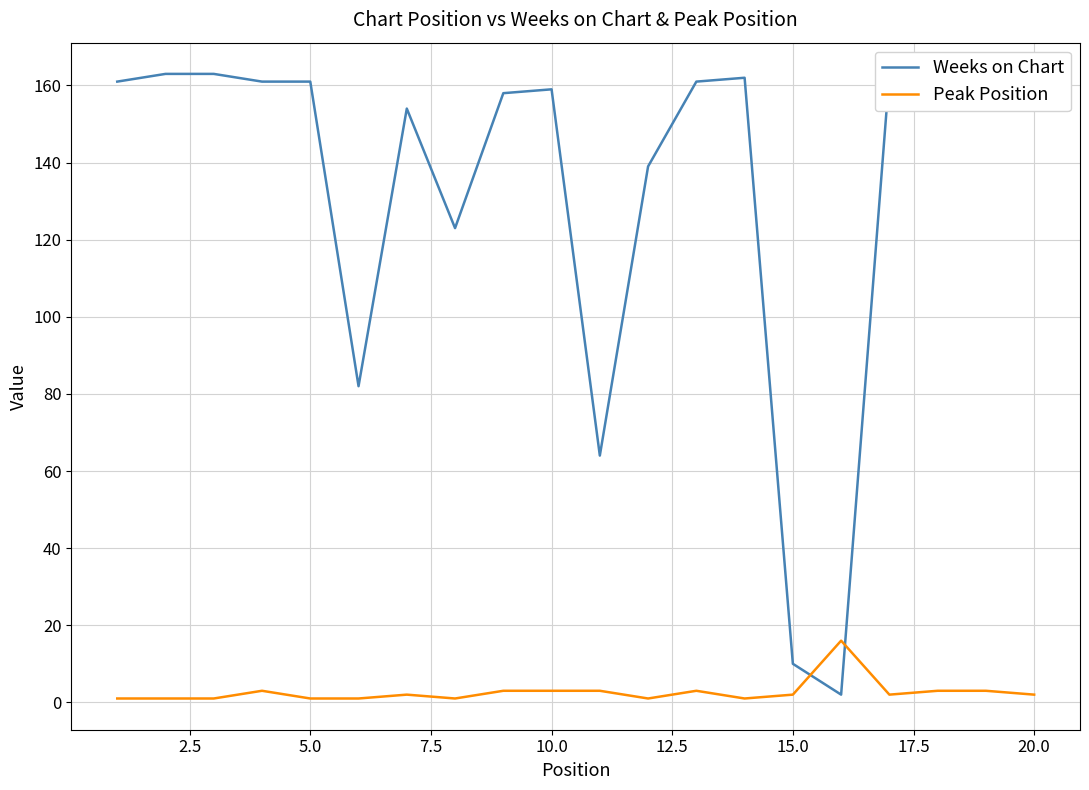

What is the average value of the Peak Position series?

3